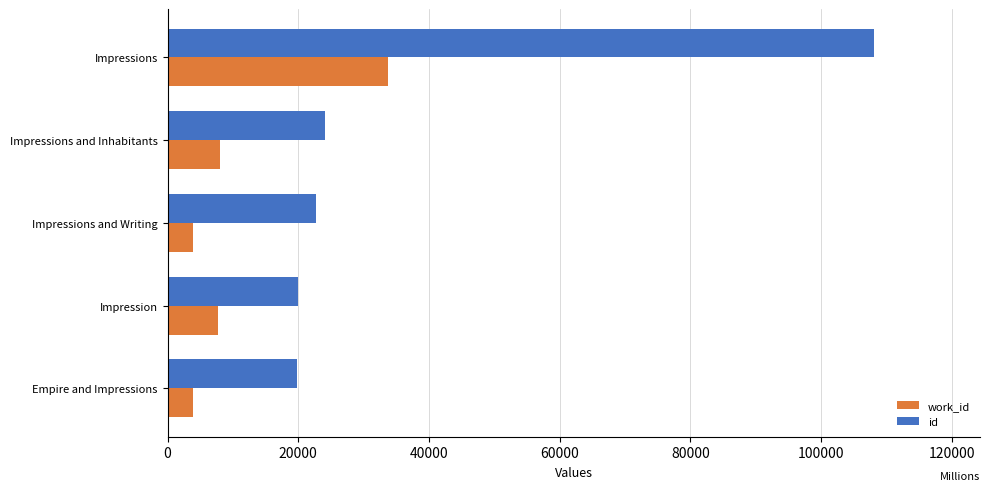

Is the value of work_id at Impression greater than the value of id at Empire and Impressions?

No